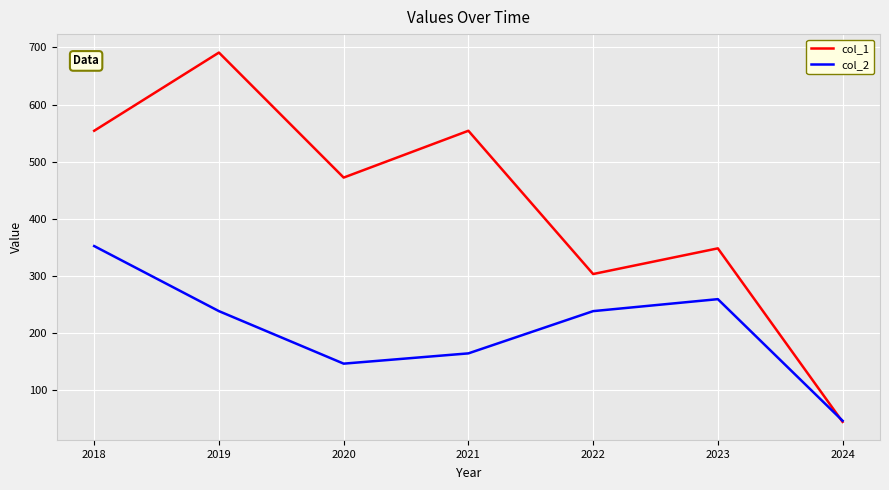

At how many categories does at least one series exceed 283?

6